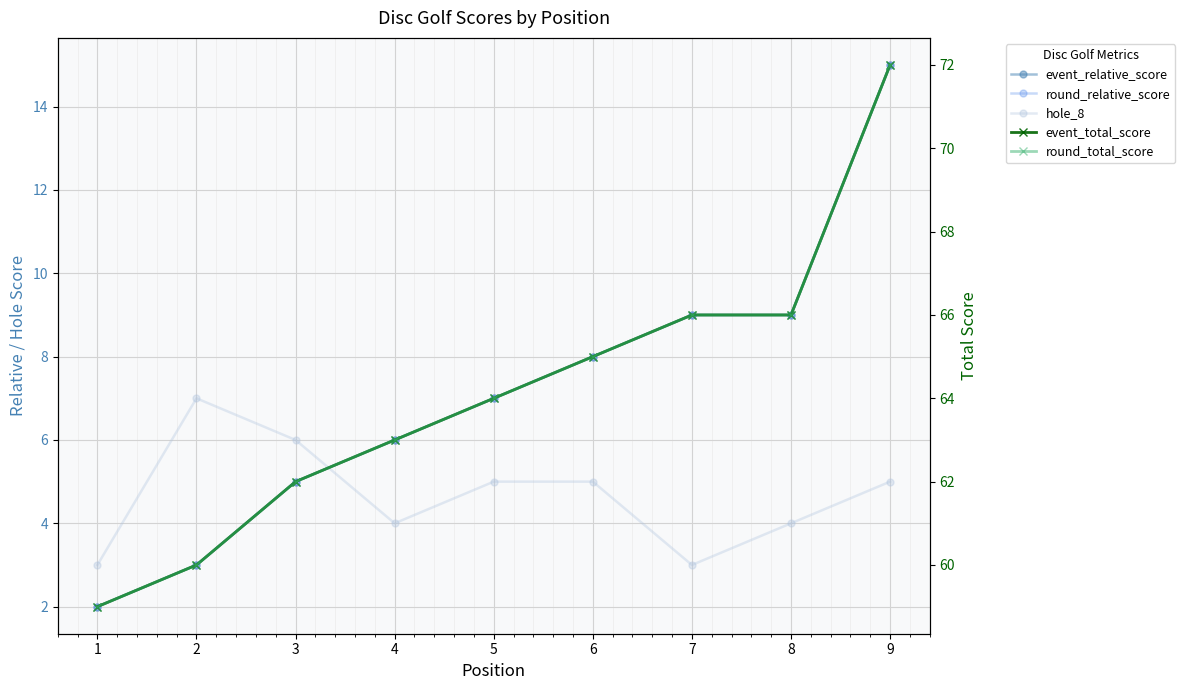

How many values in the event_total_score series are below 64?

4